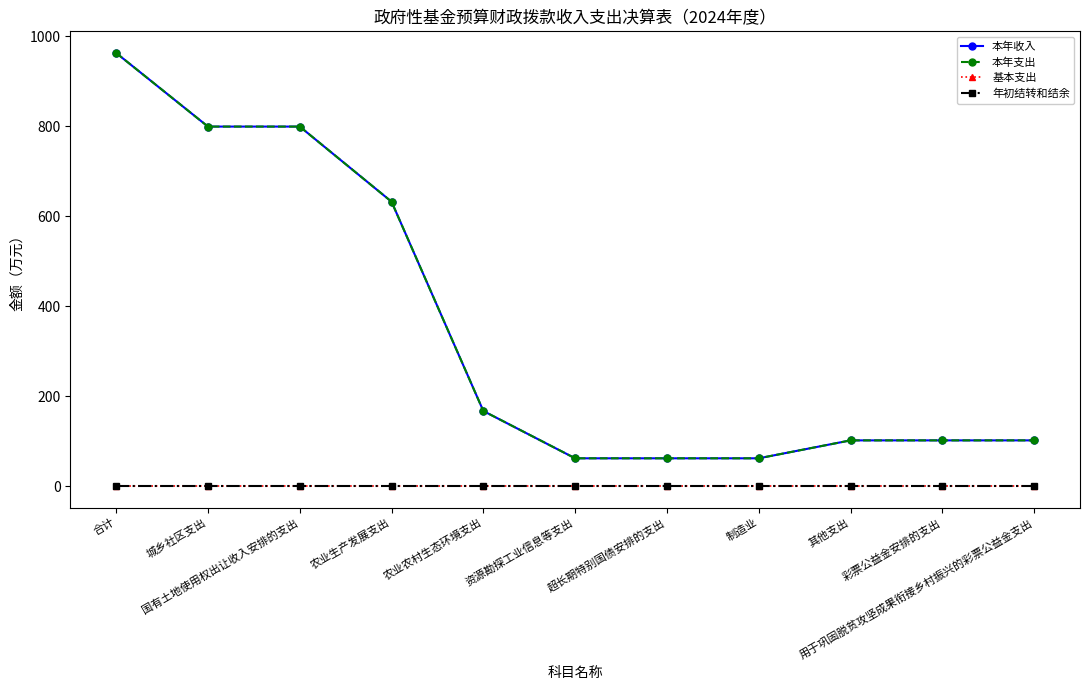

List the series in order of their peak value, highest first.

本年收入, 本年支出, 基本支出, 年初结转和结余